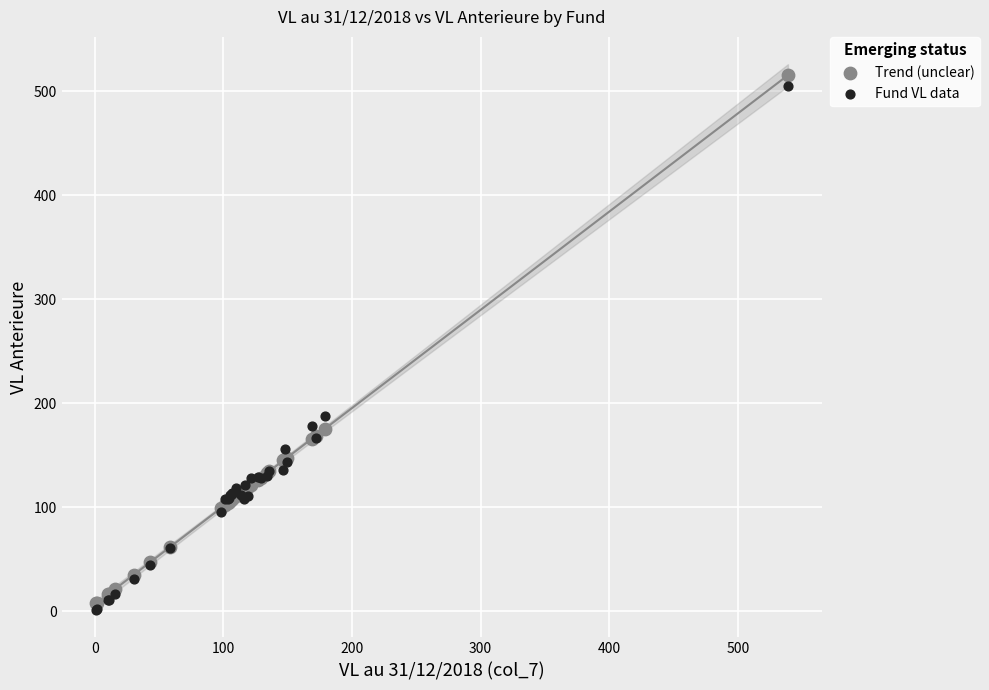

What are all the series names shown in the legend?

Trend (unclear), Fund VL data